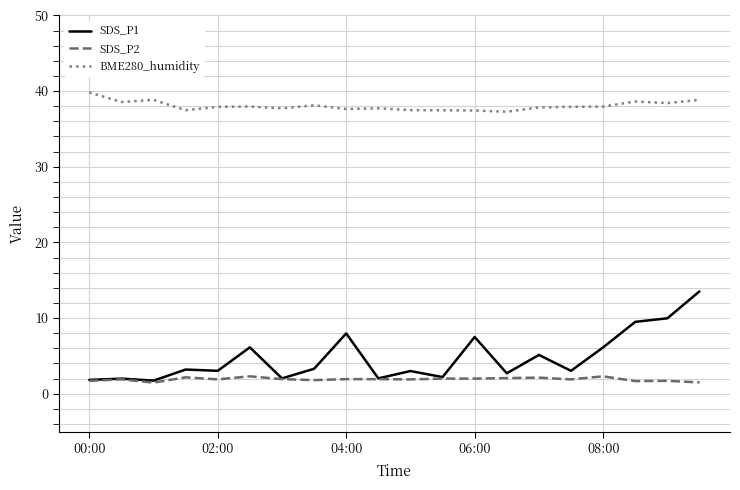

Rank the series by their maximum value, from highest to lowest.

BME280_humidity, SDS_P1, SDS_P2